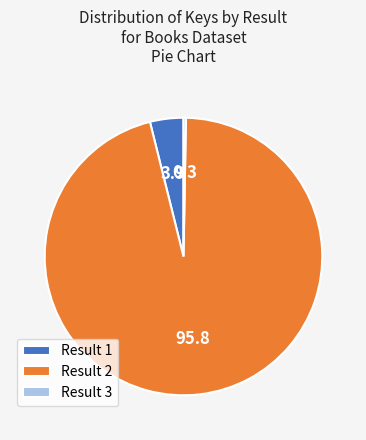

How many slices are in this pie chart?

3